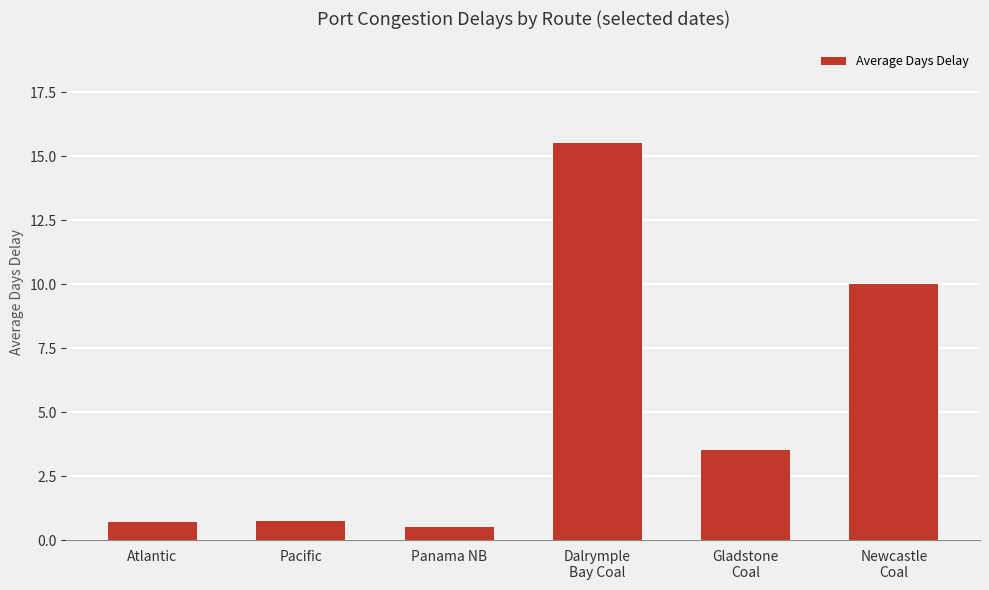

How many series are shown in this chart?

1